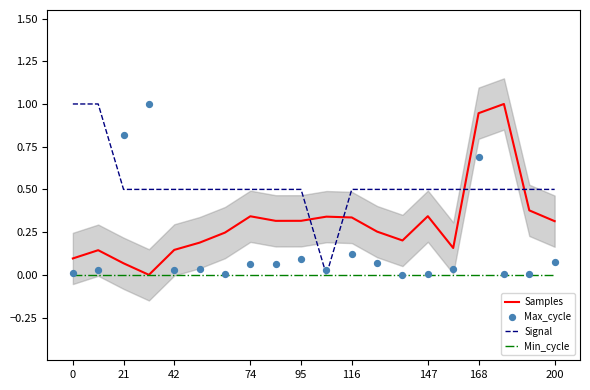

Which series reaches the maximum Y coordinate?

Samples